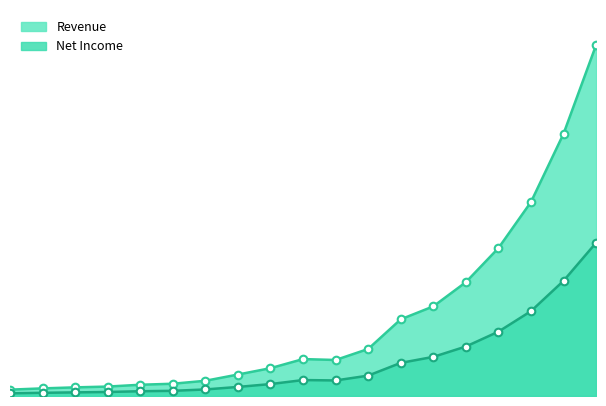

Which series contains the lowest Y value?

Net Income